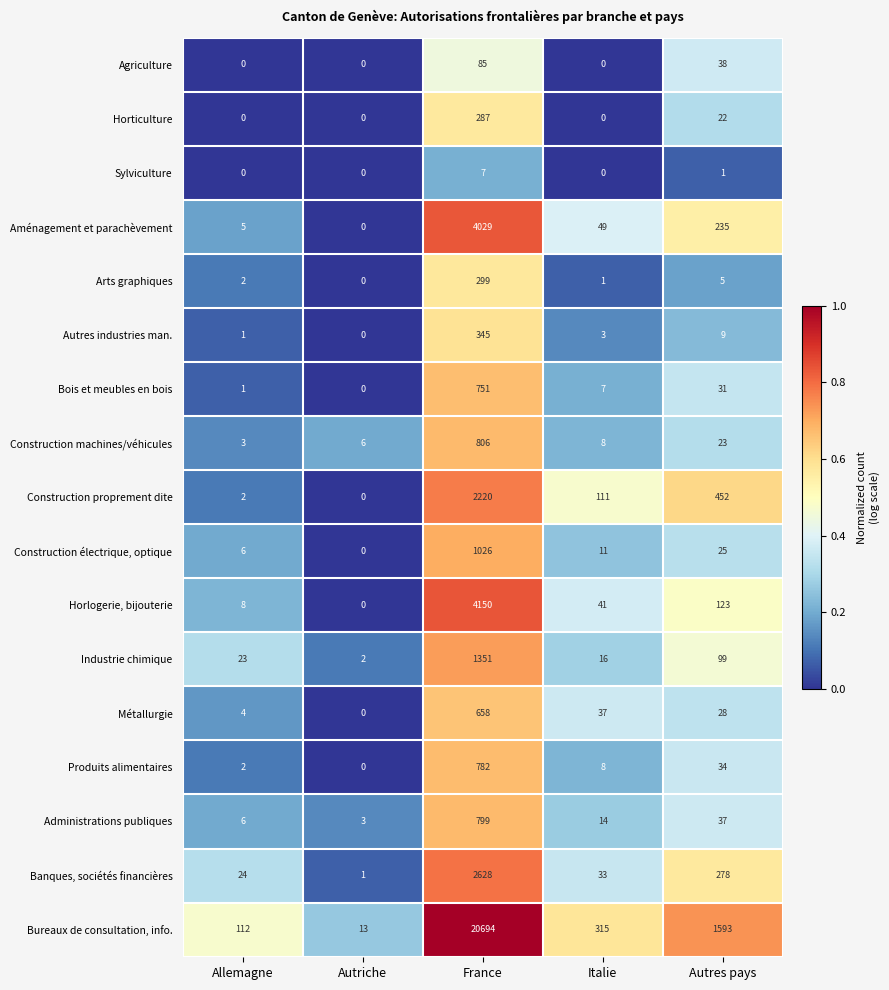

What is the difference between the Métallurgie values at Autres pays and Autriche?

28